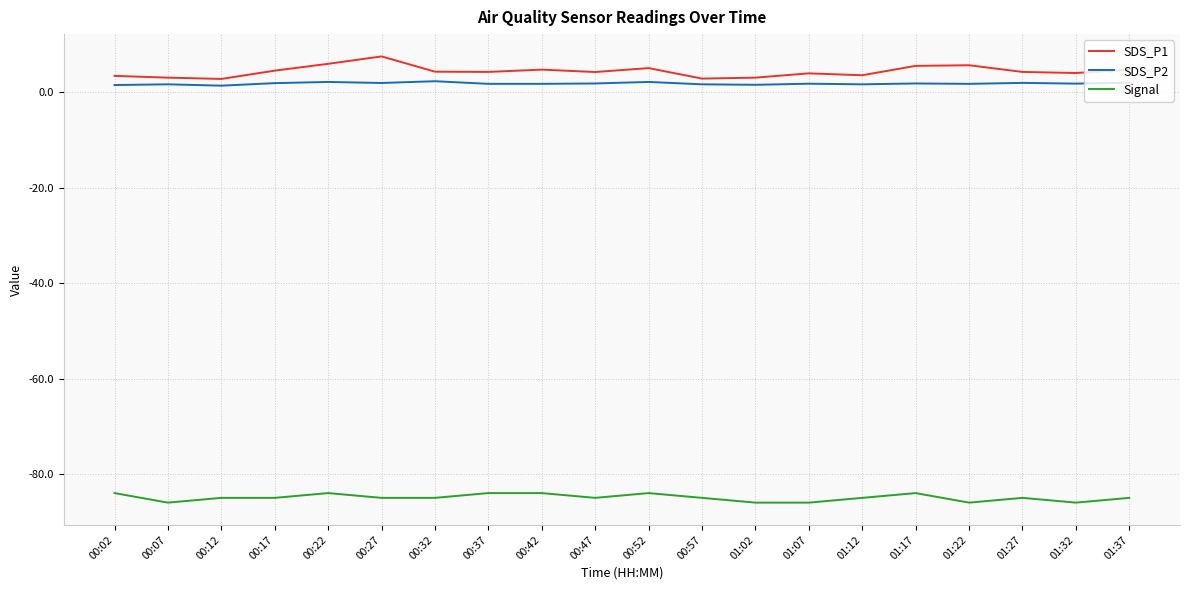

True or false: SDS_P1 and Signal intersect in this chart.

False